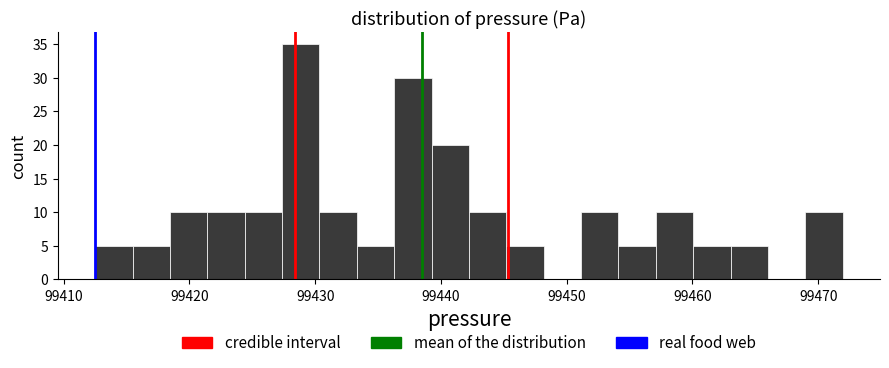

Around what value on the x-axis is the tallest bar? Give the approximate position of its centre, as read against the axis.

99429